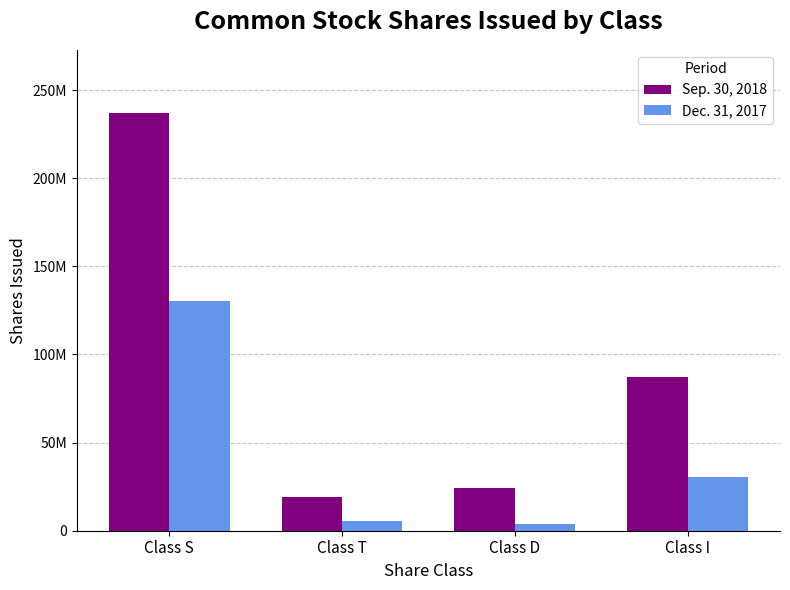

Are the bars horizontal?

No